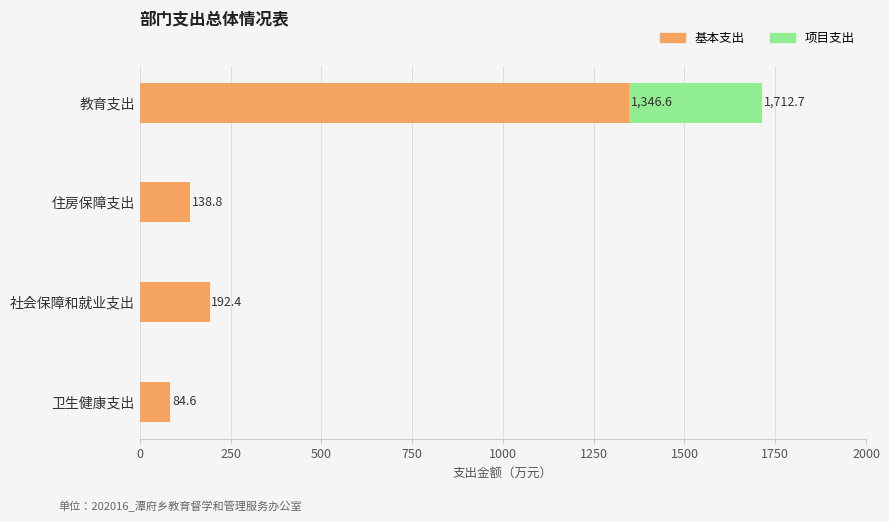

At which category is the sum across all series the highest?

教育支出